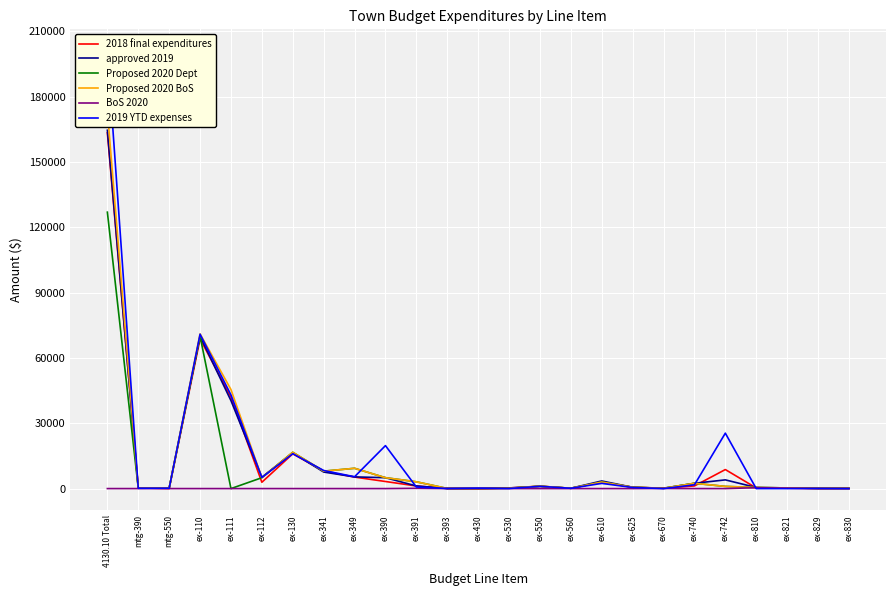

How many interior local peaks does the 2019 YTD expenses series have?

8